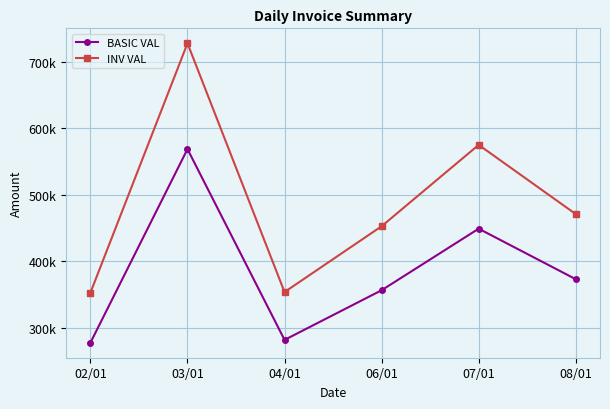

Which series has the widest spread of values?

INV VAL